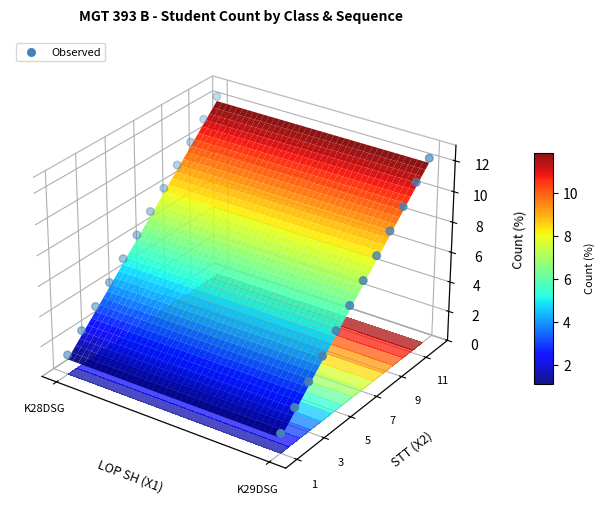

Count the number of categories in the chart.

24